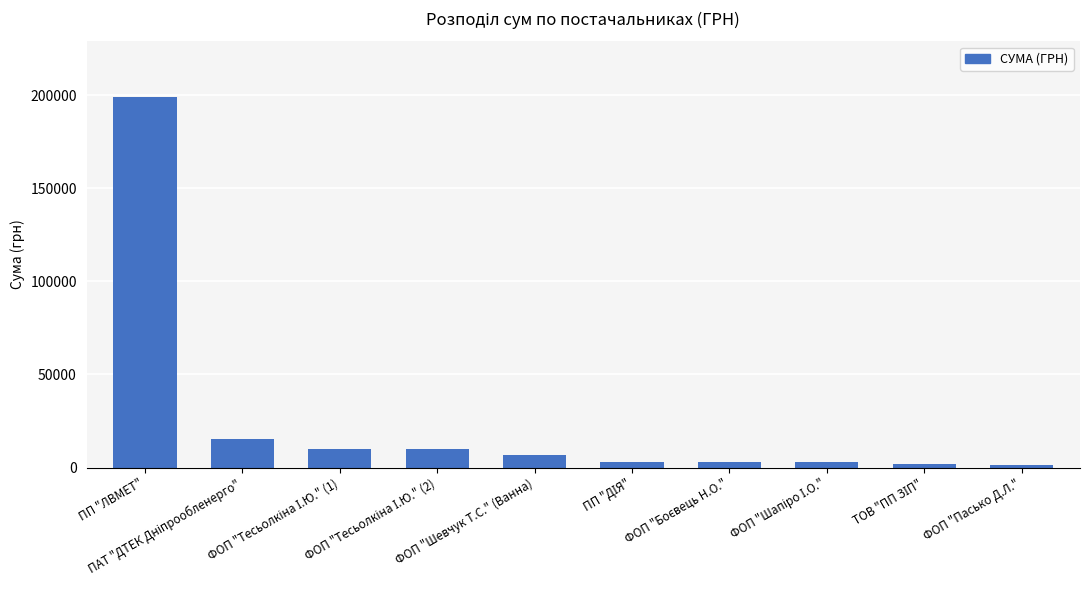

What is the greatest value displayed?

199000.0